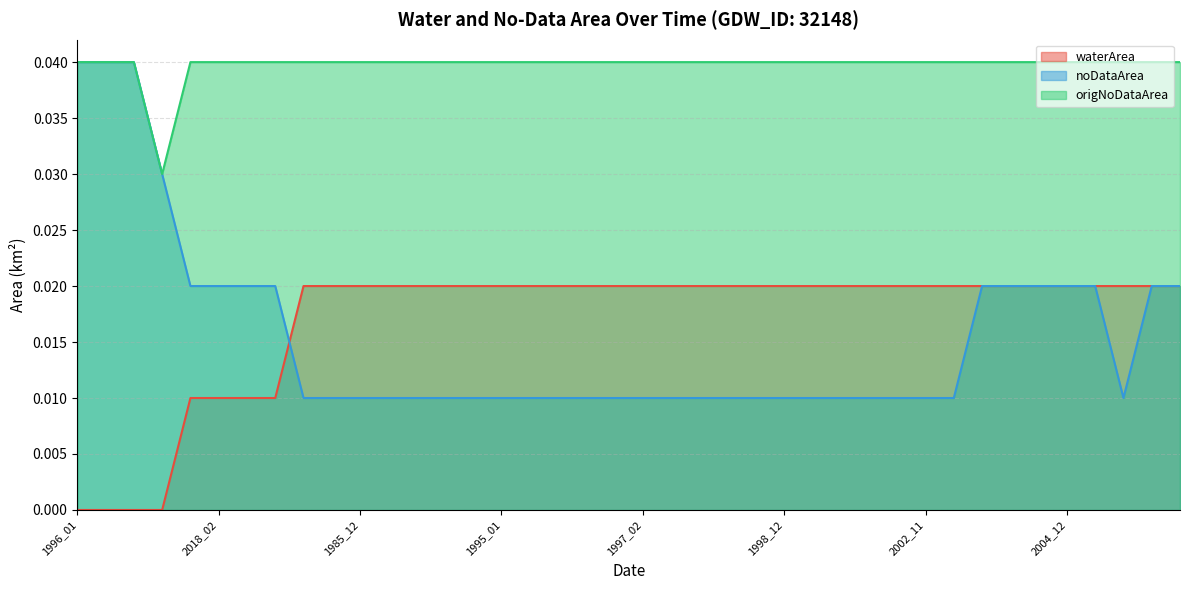

Is it true that noDataArea equals 0.0 at 1997_01?

False